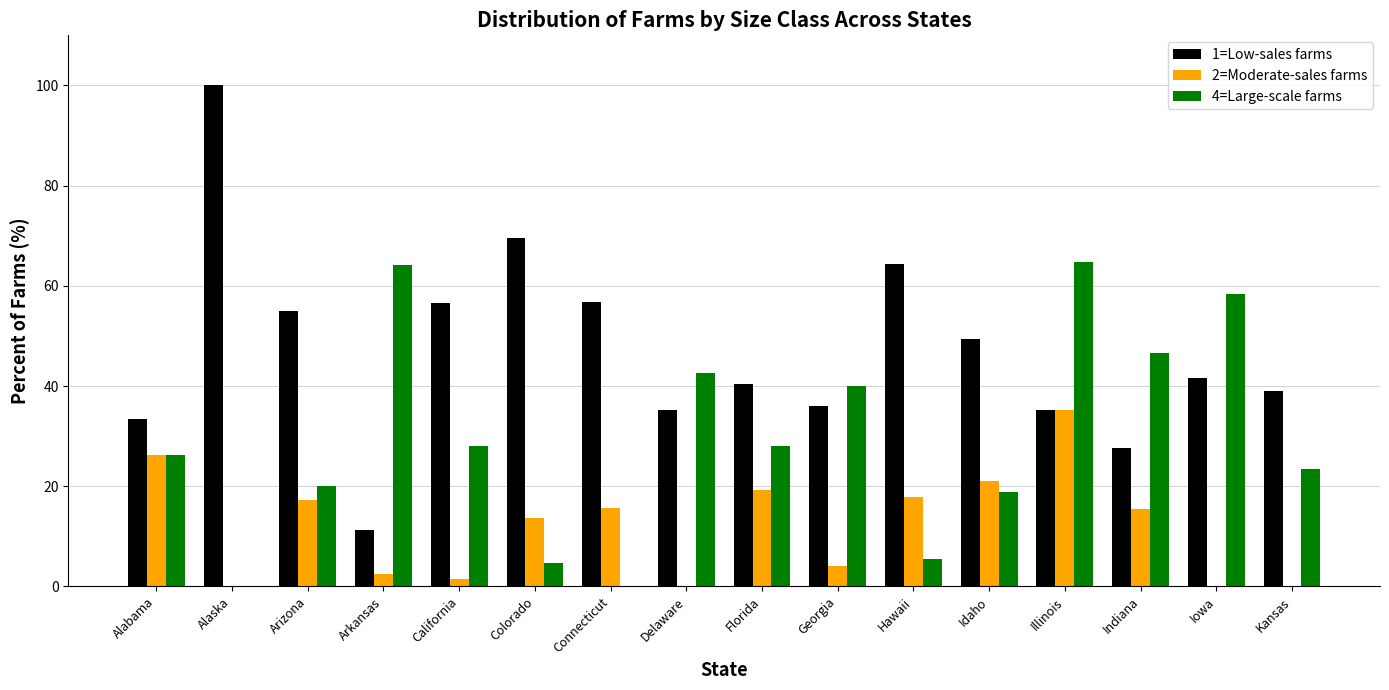

What is the greatest value displayed?

100.0